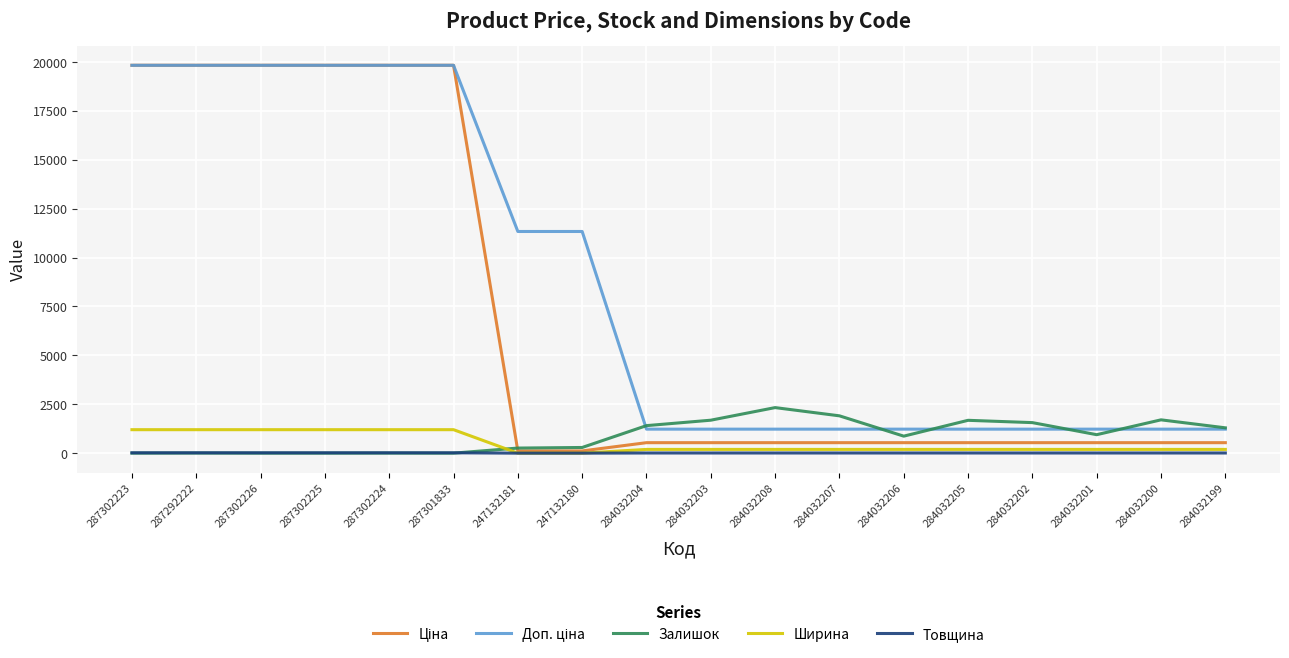

The Ширина series shows -669.6 at 247132180. True or false?

False